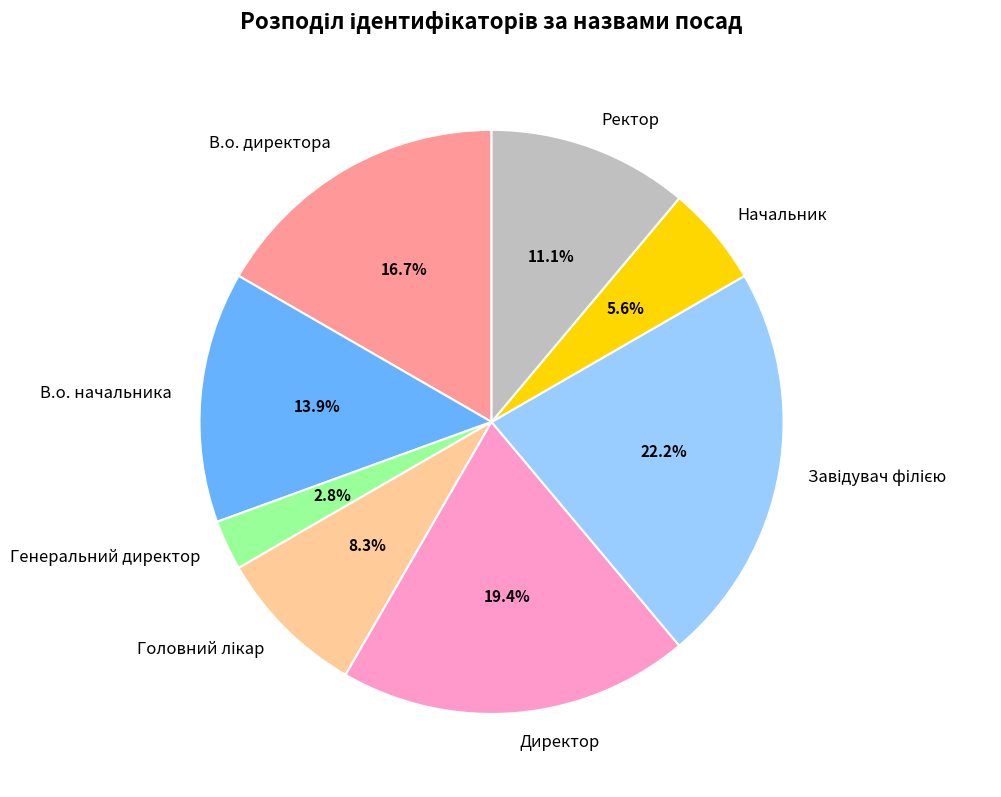

Combined, do Директор and Ректор account for over 50%?

No